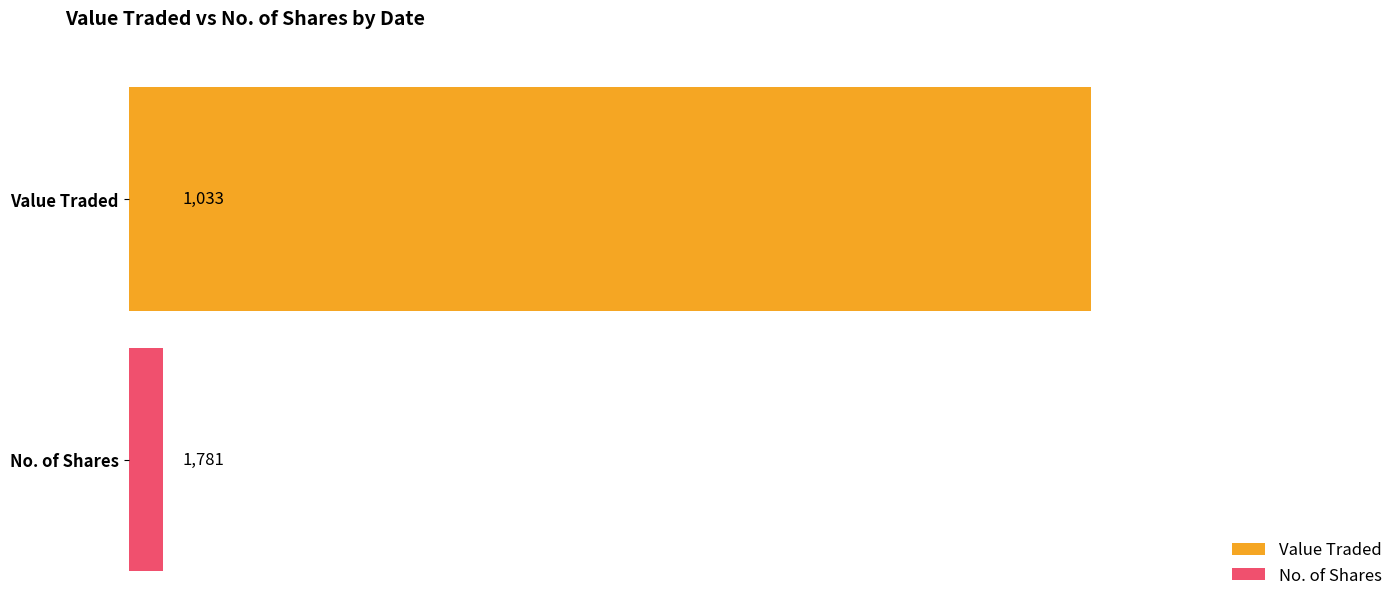

True or false: the data shows 288 at 11.

False